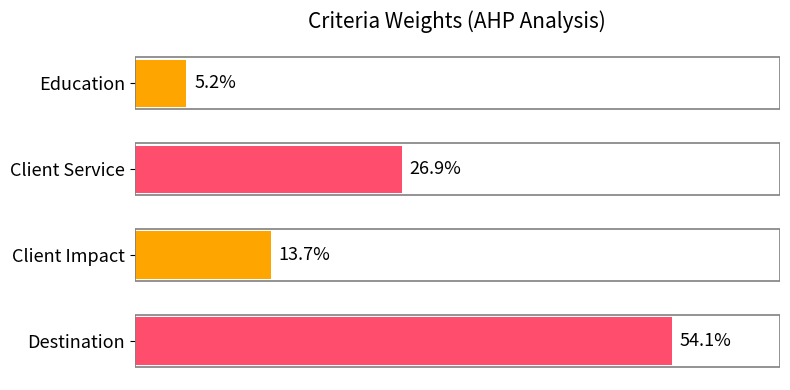

Does the chart contain stacked bars?

No